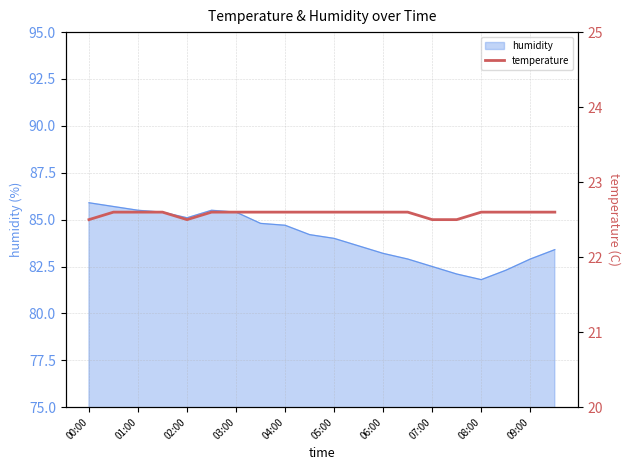

What is the lowest value of the humidity series?

81.8